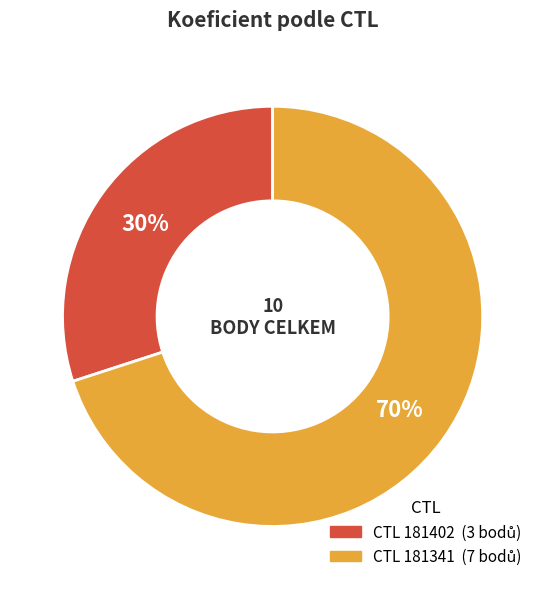

To the nearest percent, what is the difference between the largest and smallest slice percentages?

40%